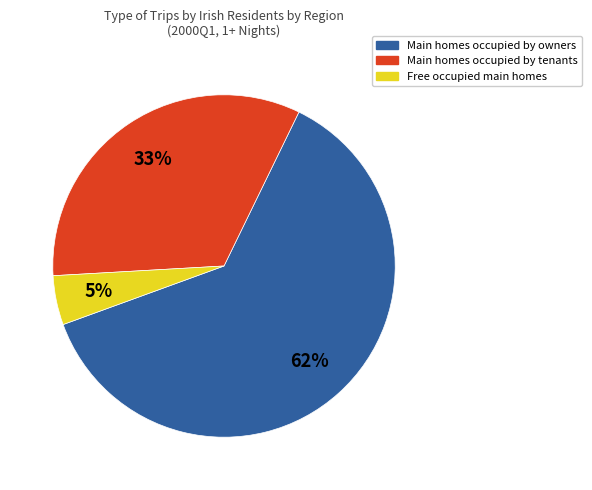

To the nearest percent, what is the average slice percentage?

33%